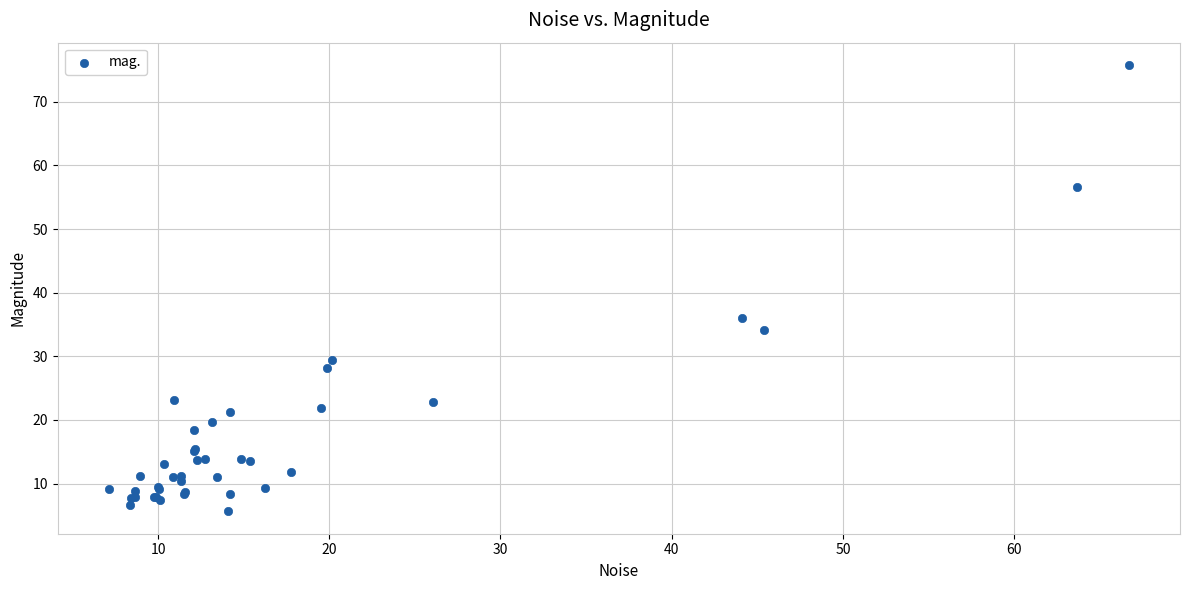

What Y value in the scatter plot is closest to 40?

36.0